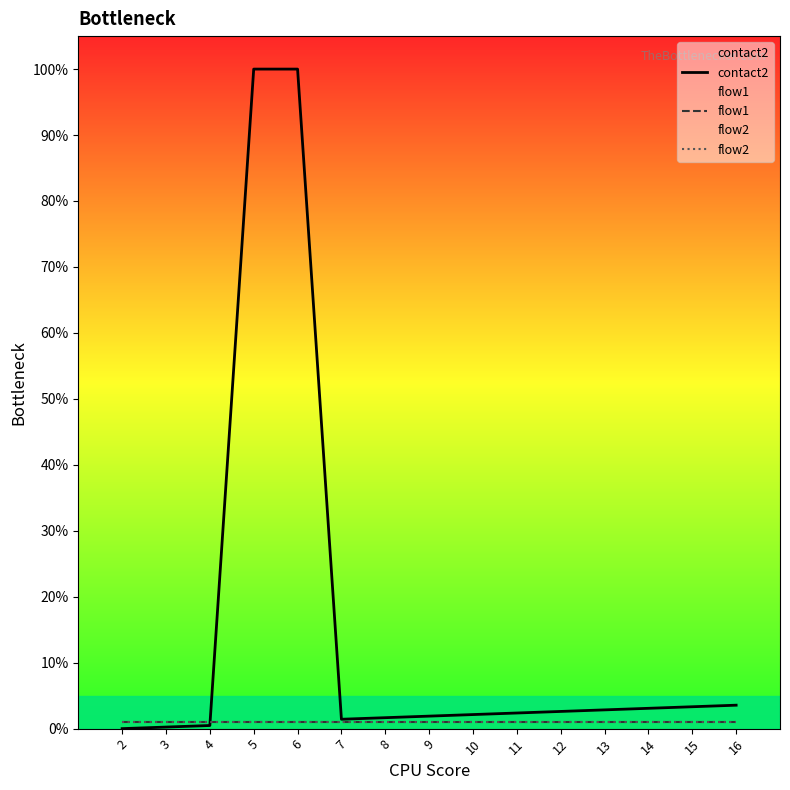

True or false: flow2 and contact2 intersect in this chart.

True